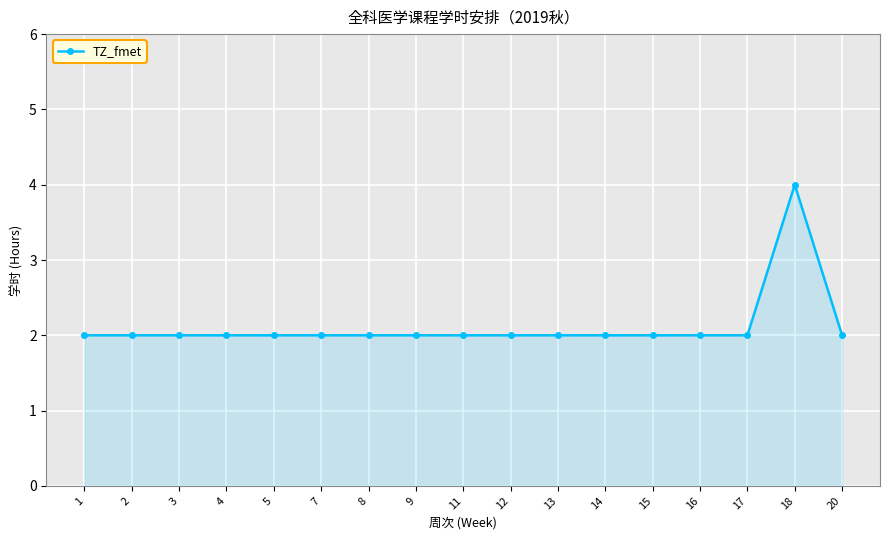

What is the sum of all values?

36